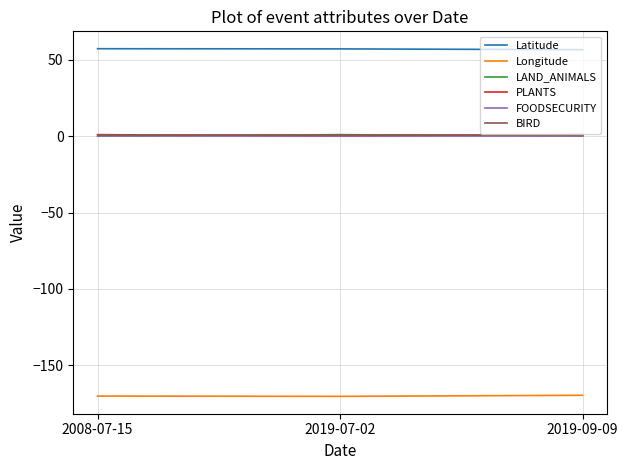

Is this an area chart (filled region under the line)?

No